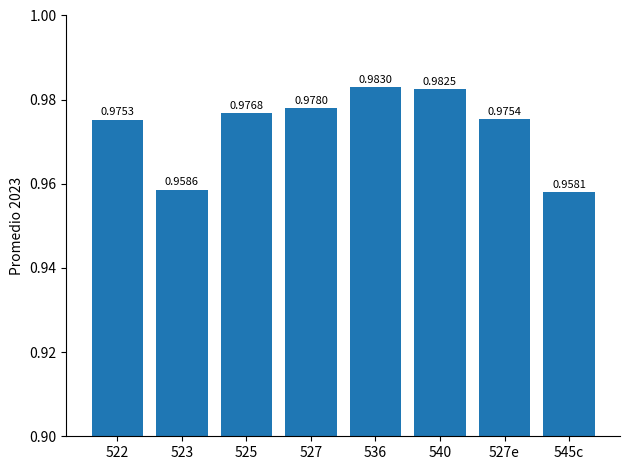

List the labels in order of value, largest first.

536, 540, 527, 525, 527e, 522, 523, 545c